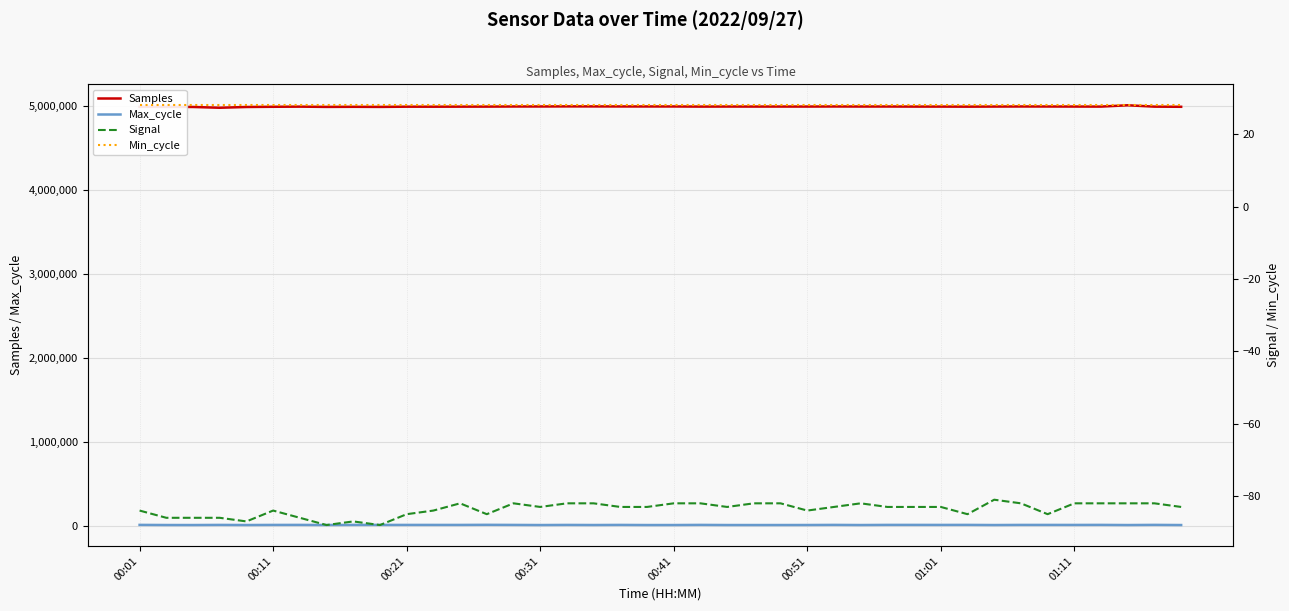

What is the minimum value for Samples?

4976159